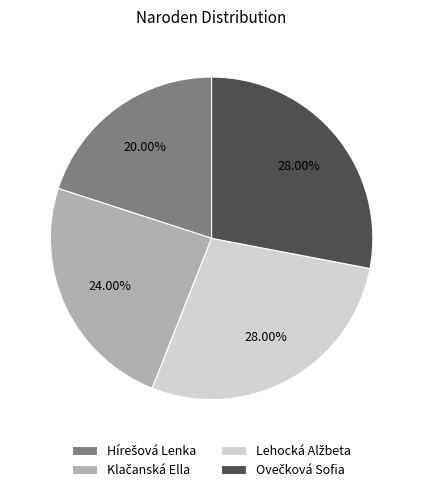

Does any single category account for the majority?

No